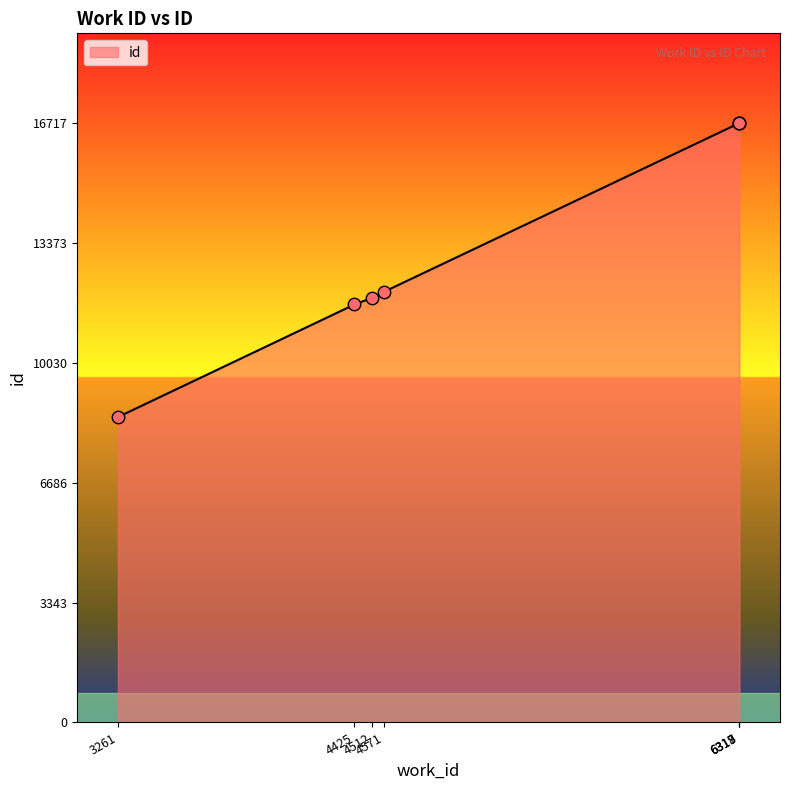

What is the change in value from 4425 to 4571?

+356